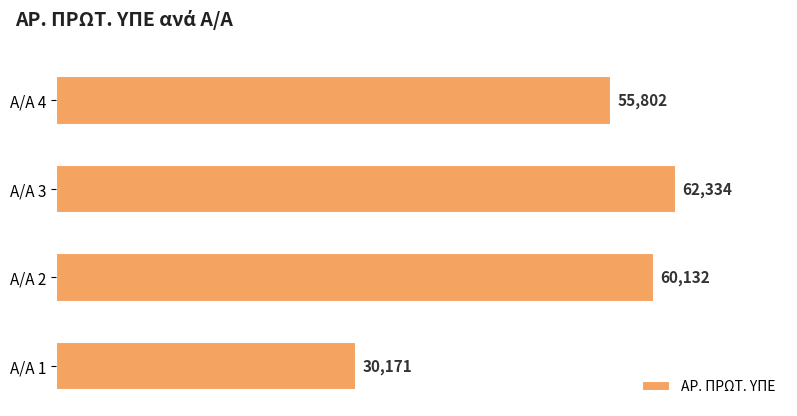

Rank the categories by value from lowest to highest.

Α/Α 1, Α/Α 4, Α/Α 2, Α/Α 3